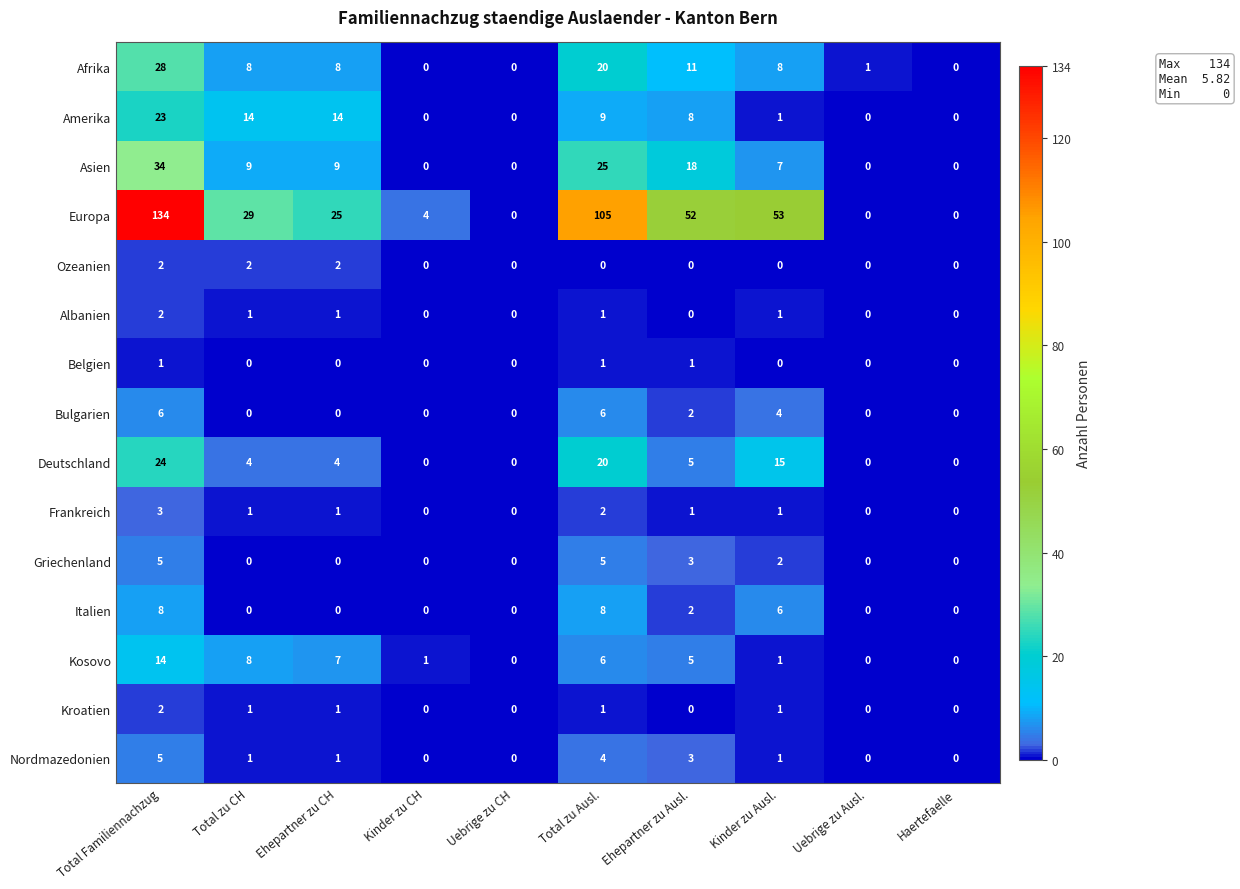

Which series has the largest range (max minus min)?

Europa